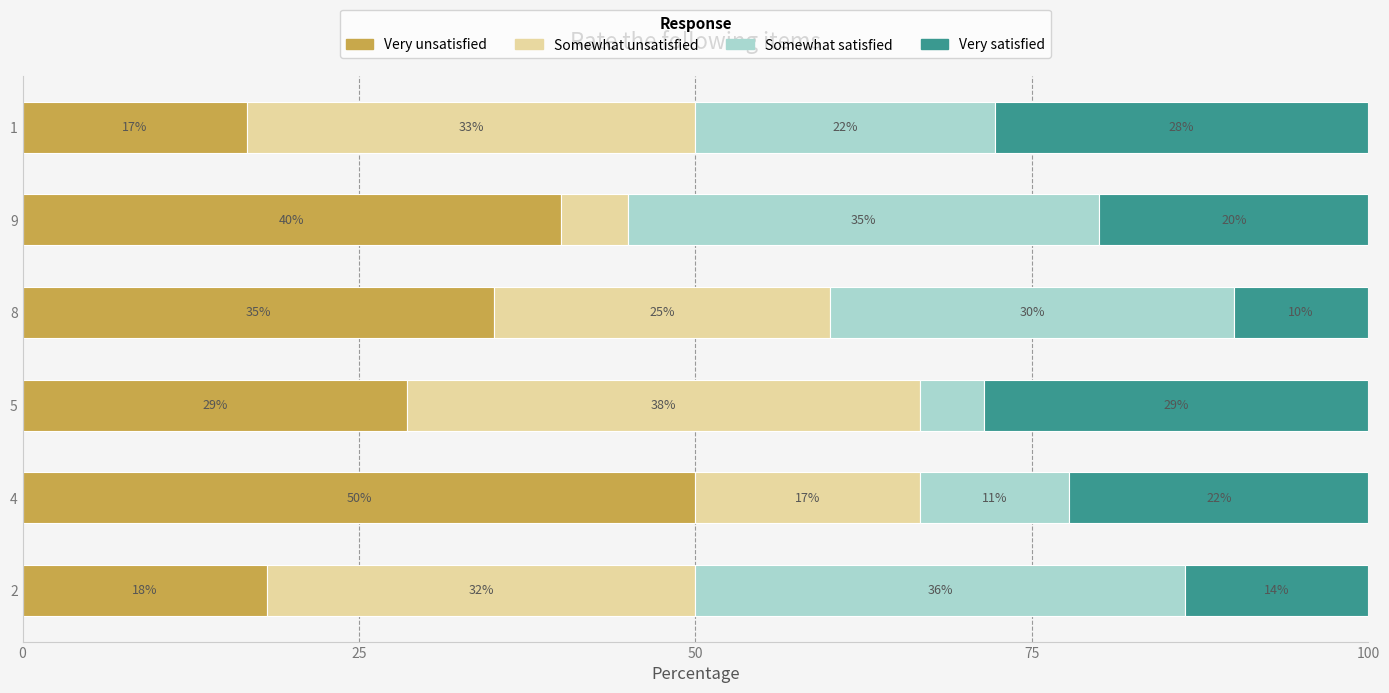

What are all the series names shown in the legend?

Very unsatisfied, Somewhat unsatisfied, Somewhat satisfied, Very satisfied